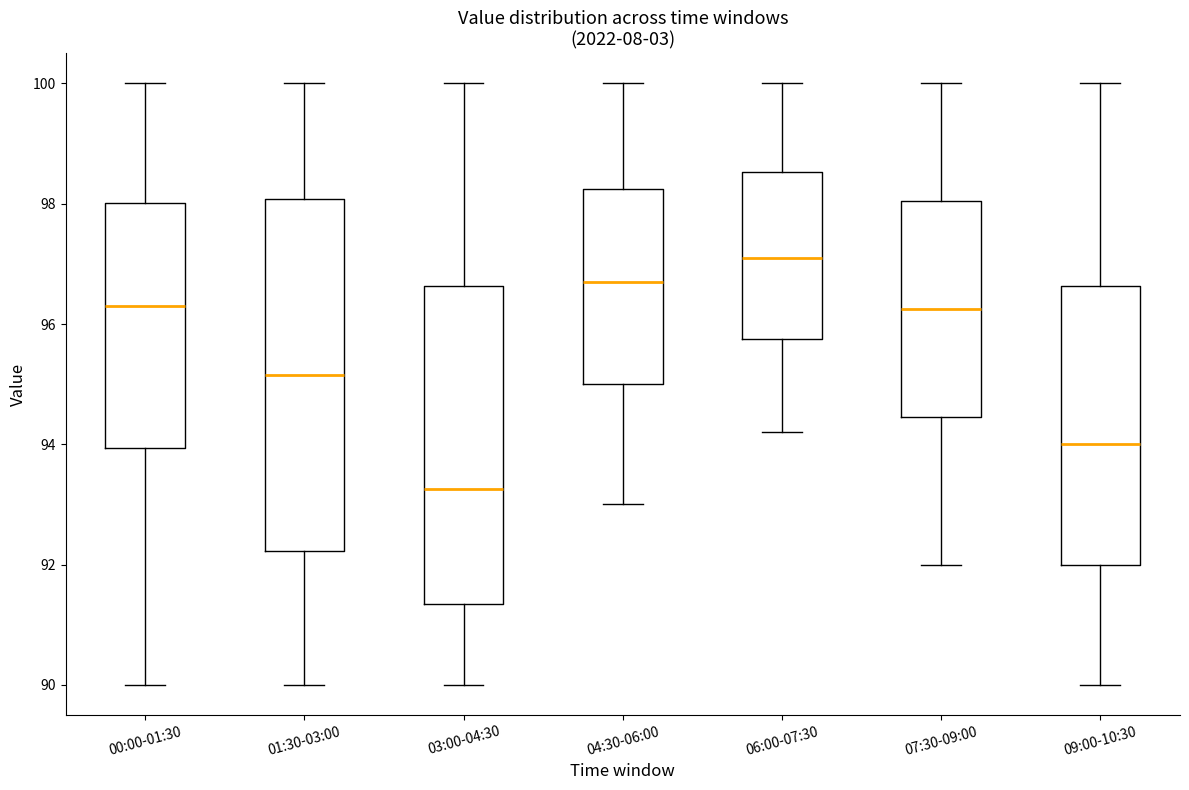

Which box's median line is the lowest?

03:00-04:30